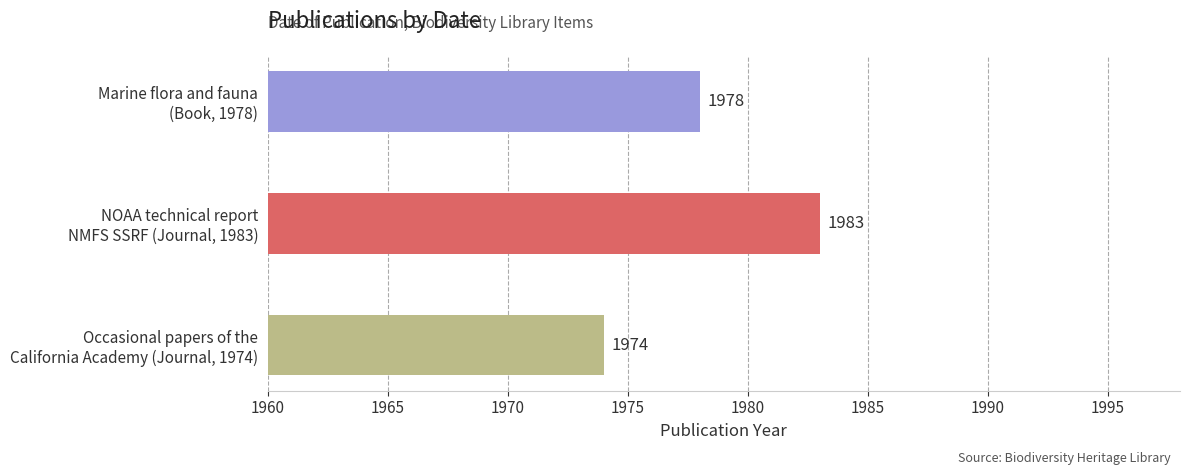

Which category has the highest value across all series?

NOAA technical report
NMFS SSRF (Journal, 1983)